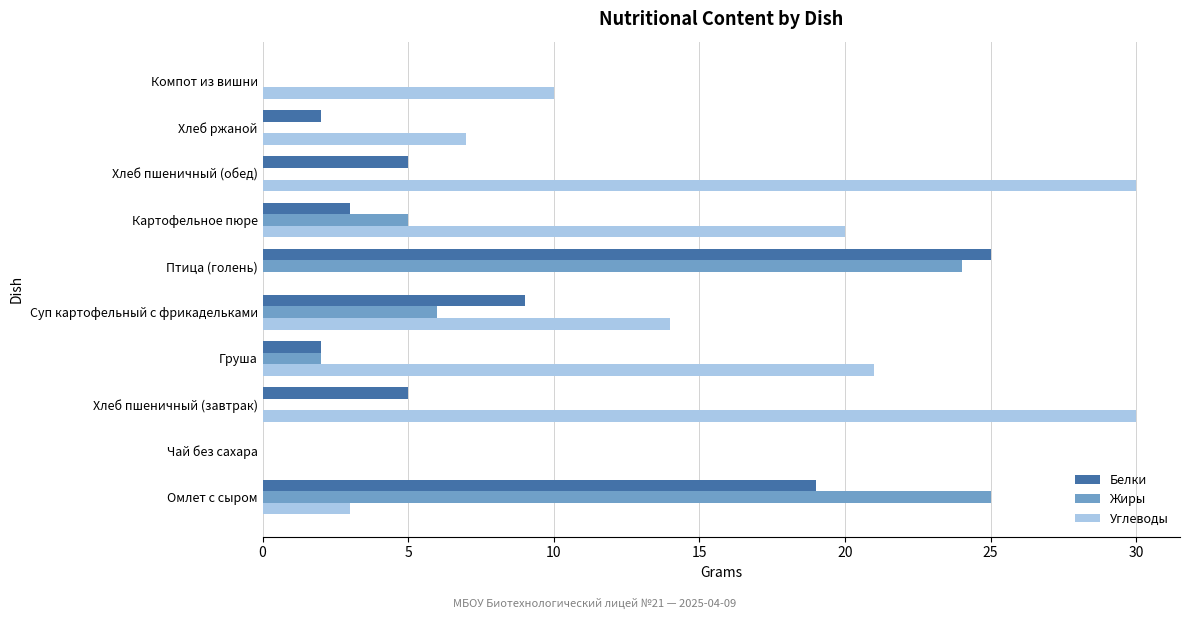

What is the highest value of the Жиры series?

25